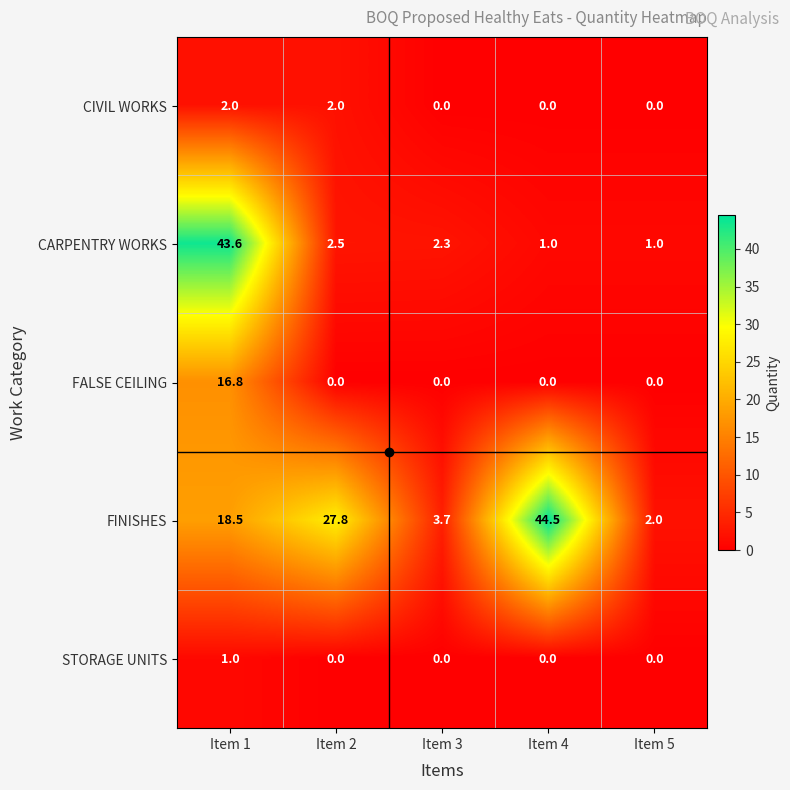

Rank the series by their maximum value, from lowest to highest.

STORAGE UNITS, CIVIL WORKS, FALSE CEILING, CARPENTRY WORKS, FINISHES